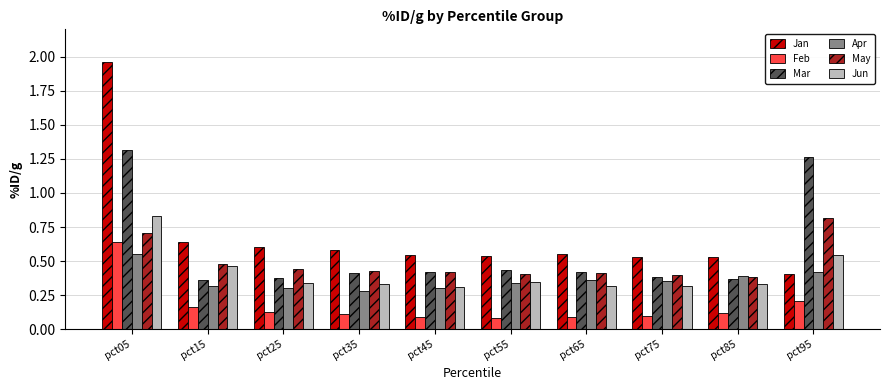

What is the difference between the highest and lowest values at pct05?

1.4